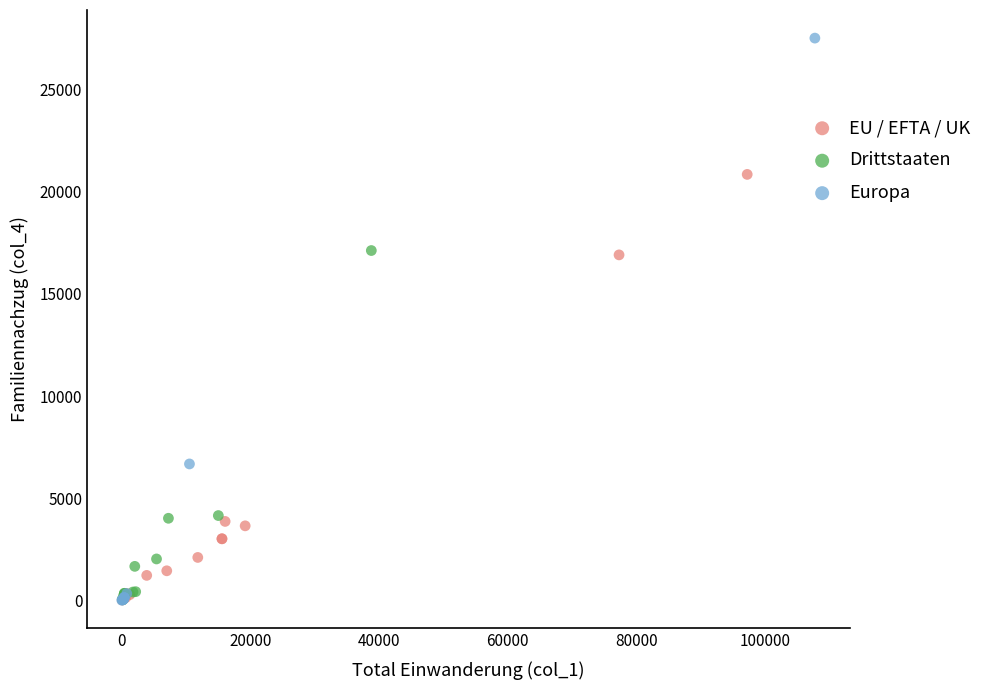

Which series has the widest spread of Y values?

Europa